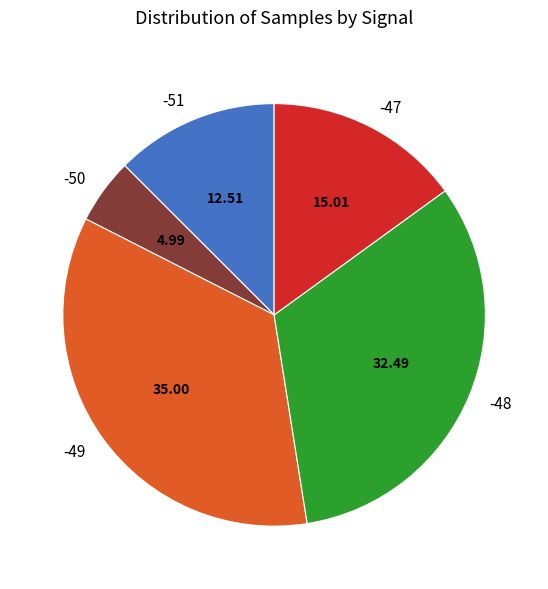

Does any single category account for the majority?

No